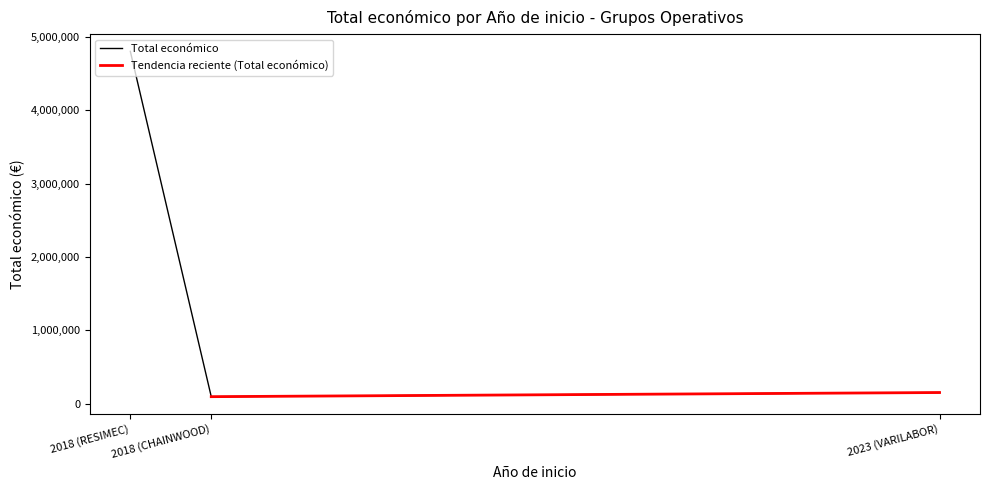

What is the maximum value for Total económico?

4805923